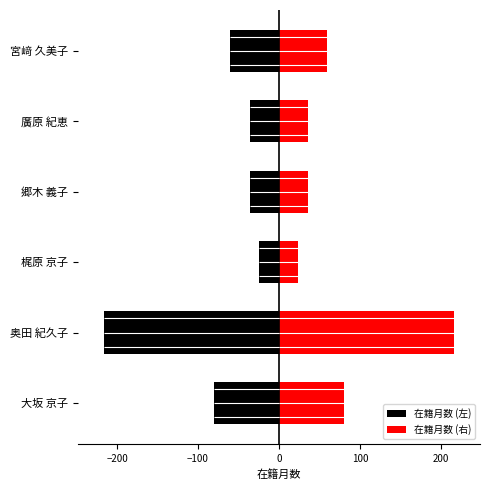

At how many categories does at least one series exceed 213?

1